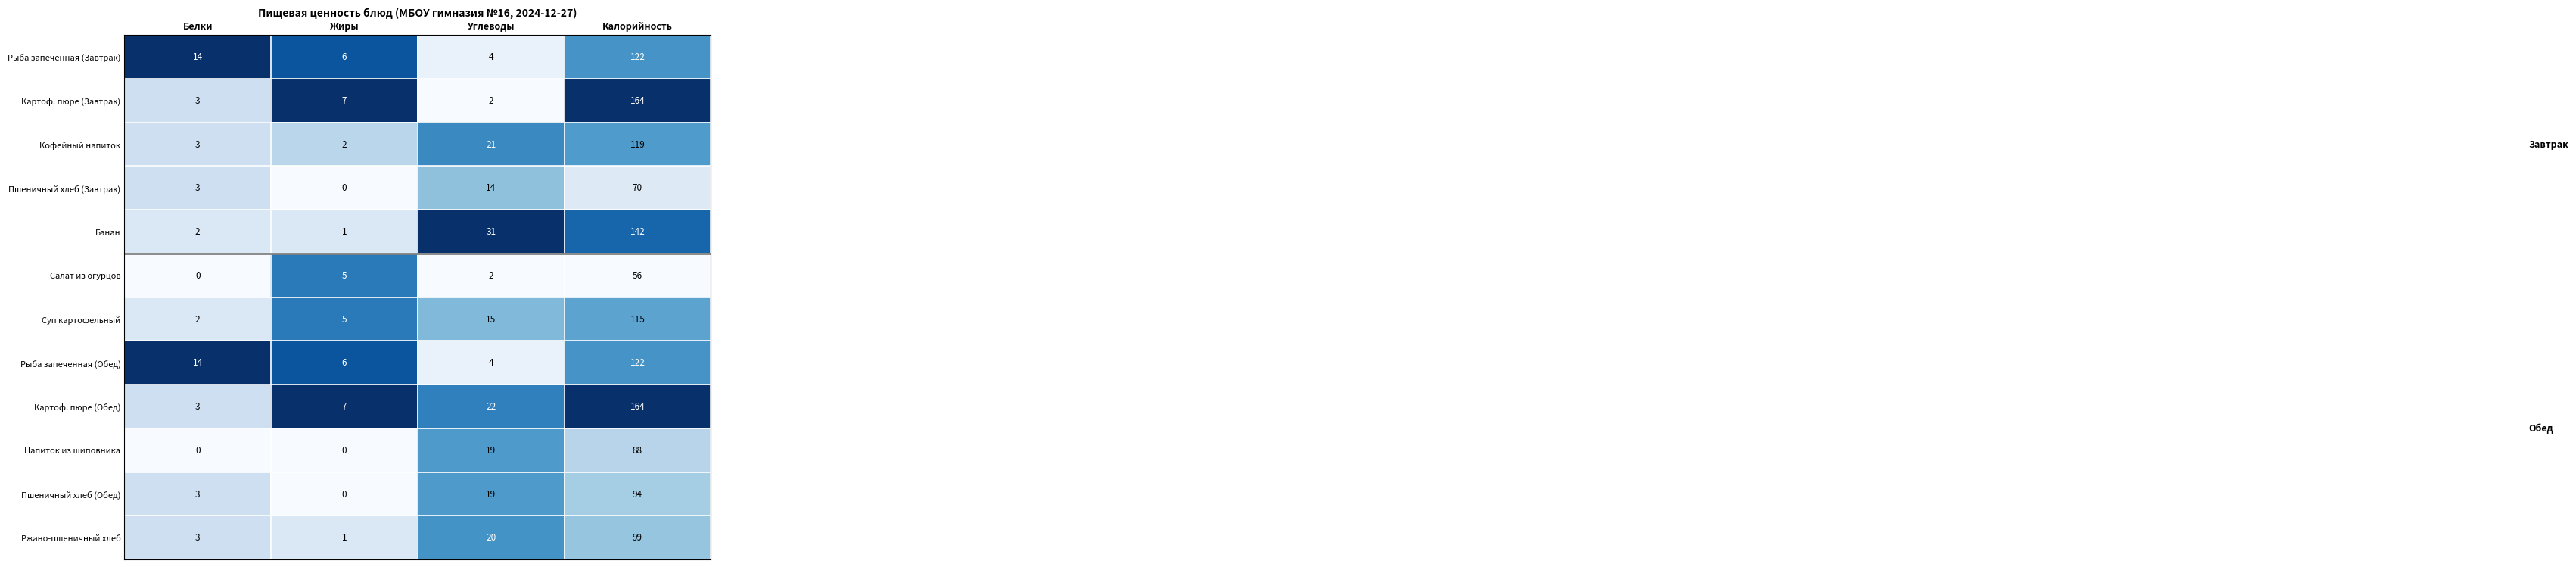

Which series has the largest range (max minus min)?

Картоф. пюре (Завтрак)